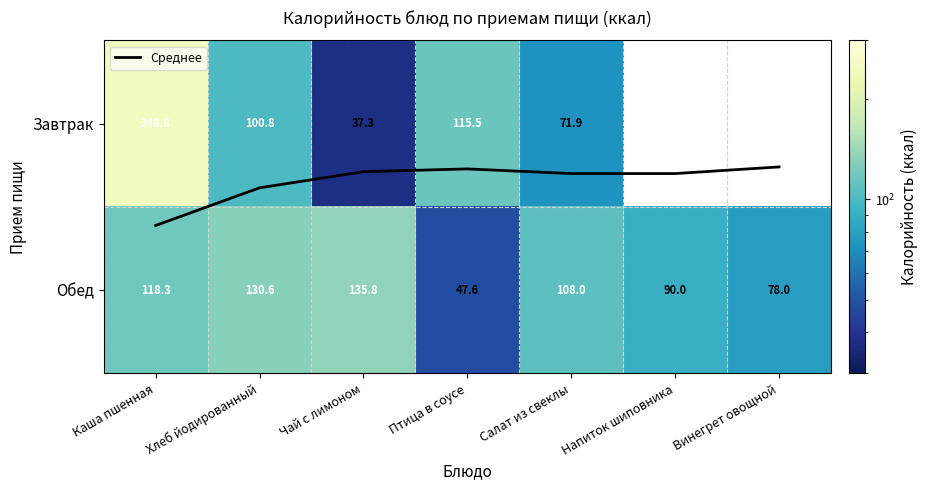

Which category has the lowest value across all series?

Винегрет овощной